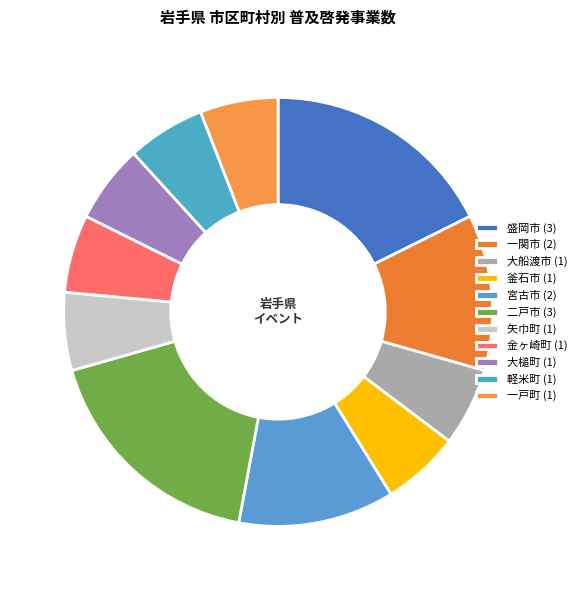

Which category has the biggest portion of the pie?

盛岡市